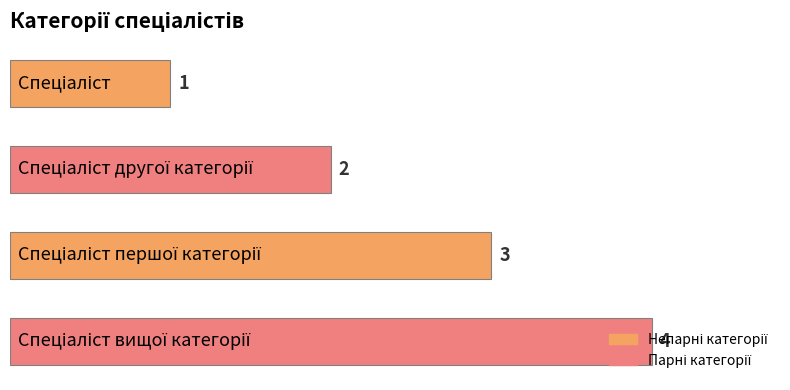

What is the maximum value shown in the chart?

4